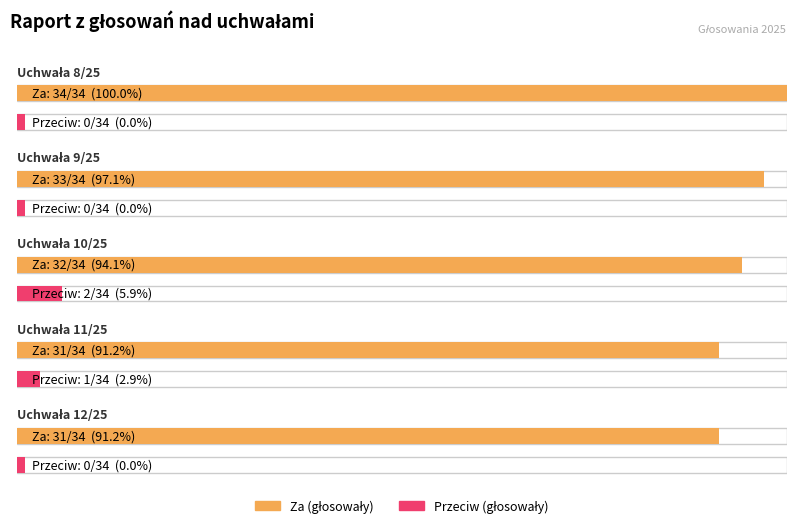

Between Uchwała 11/25 and Uchwała 8/25, which is larger?

Uchwała 8/25